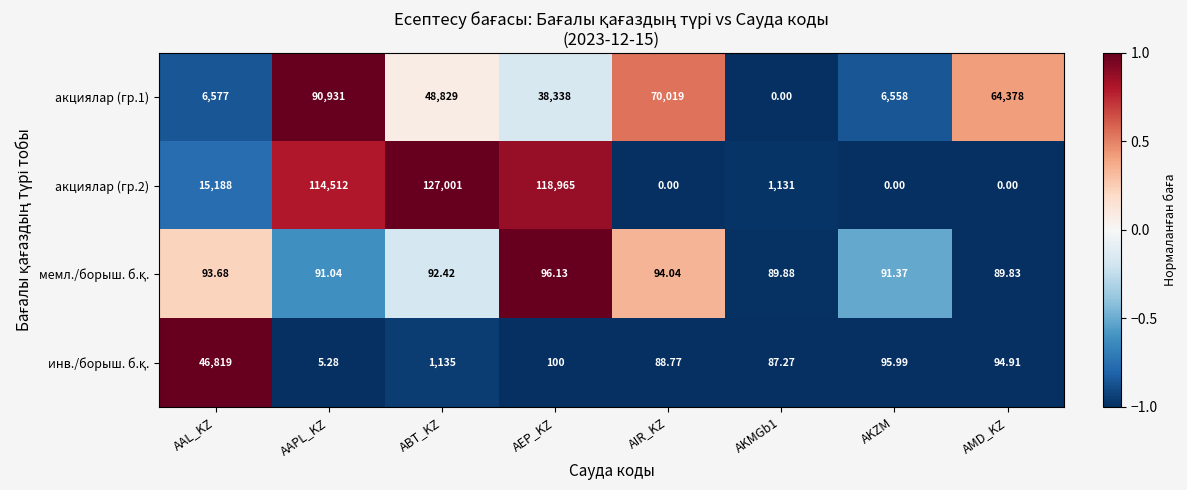

Where does the акциялар (гр.1) series first go above 48829?

AAPL_KZ